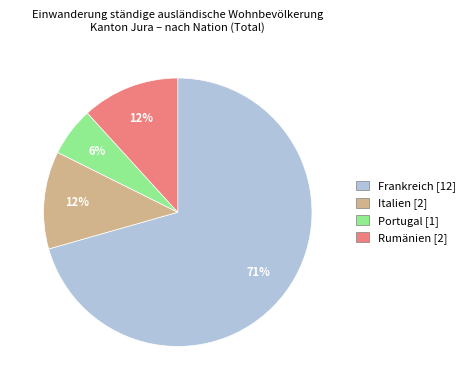

How many segments does this pie chart have?

4